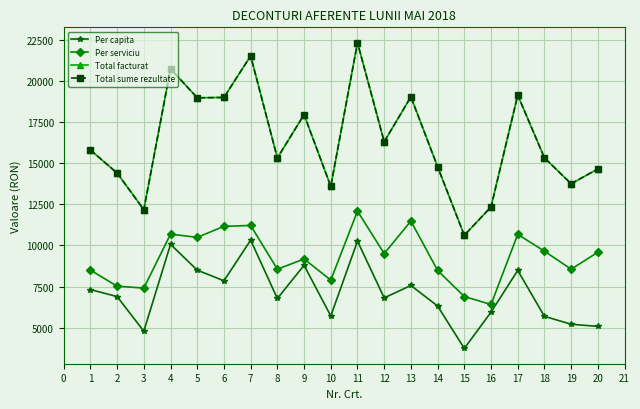

True or false: Per serviciu and Total facturat cross at least once.

False